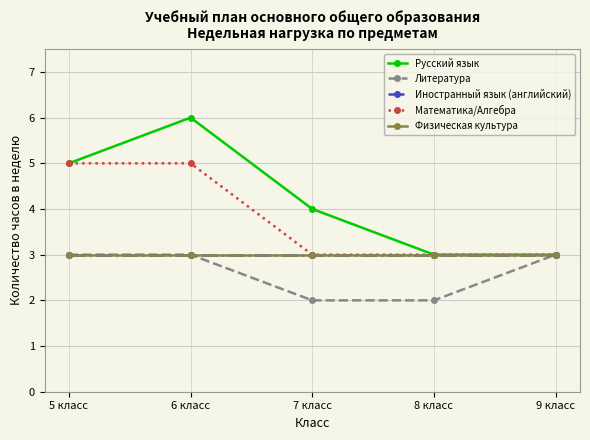

List the labels in order of Иностранный язык (английский) value, smallest first.

5 класс, 6 класс, 7 класс, 8 класс, 9 класс